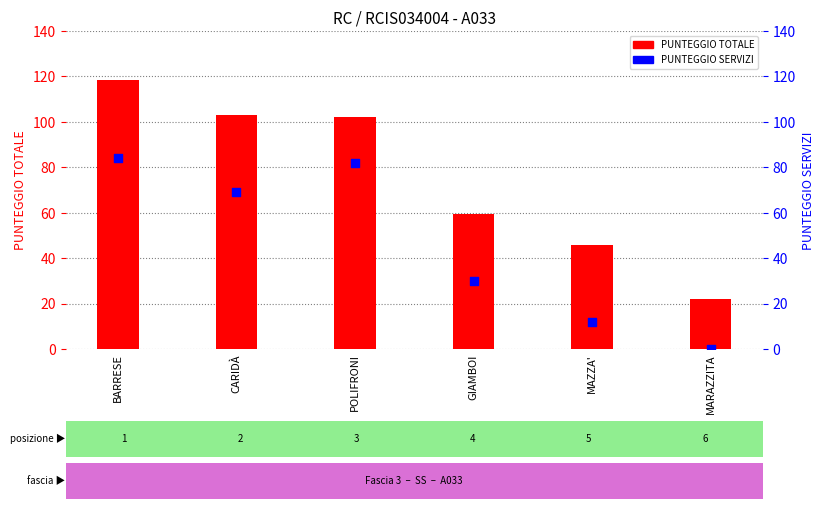

Which series reaches the minimum Y coordinate?

PUNTEGGIO SERVIZI